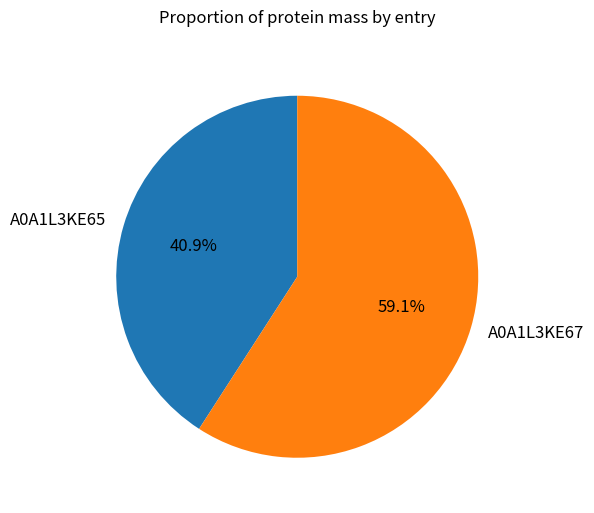

Does A0A1L3KE67 account for over 50% of the chart?

Yes